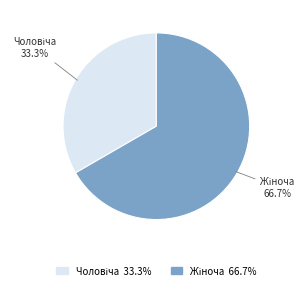

Does any single category account for the majority?

Yes